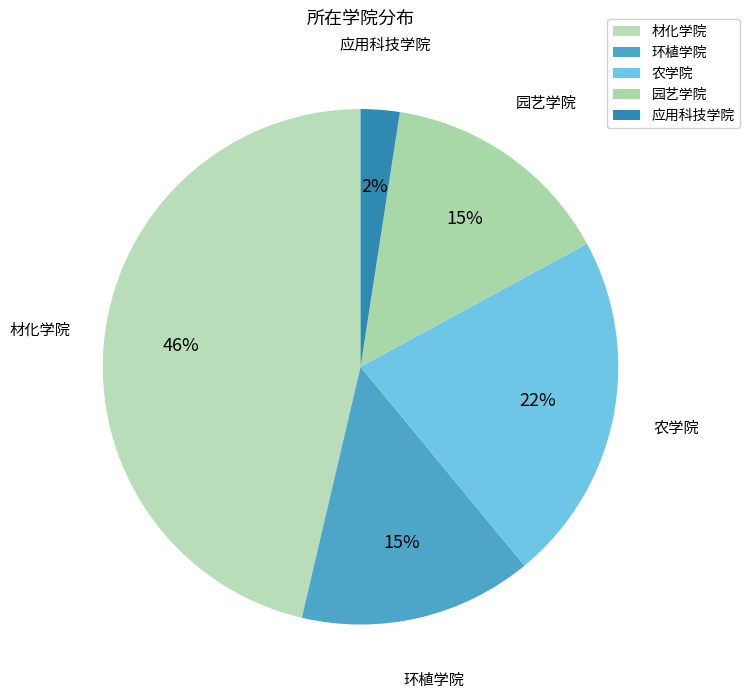

To the nearest percent, what portion does 园艺学院 represent?

15%